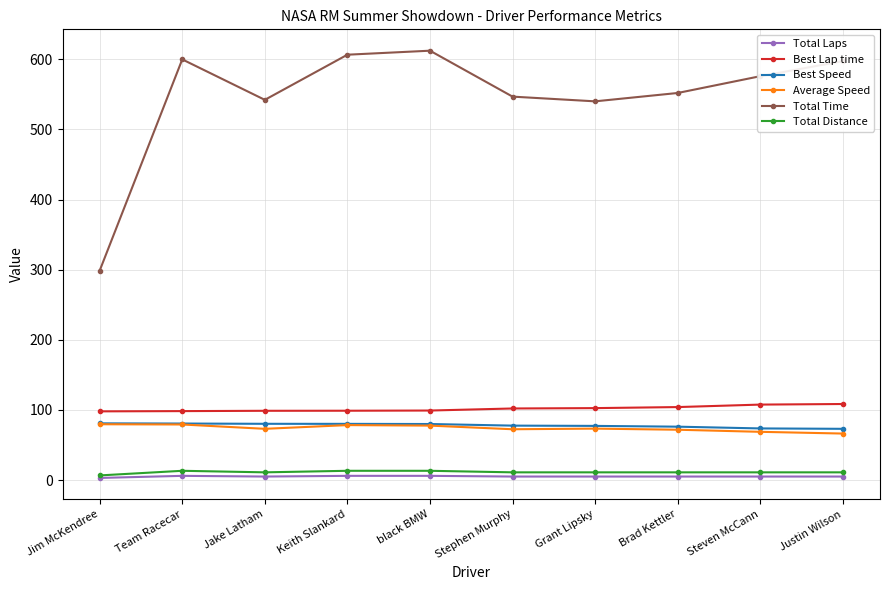

What is the sum of the Total Distance values at Brad Kettler and Steven McCann?

22.0